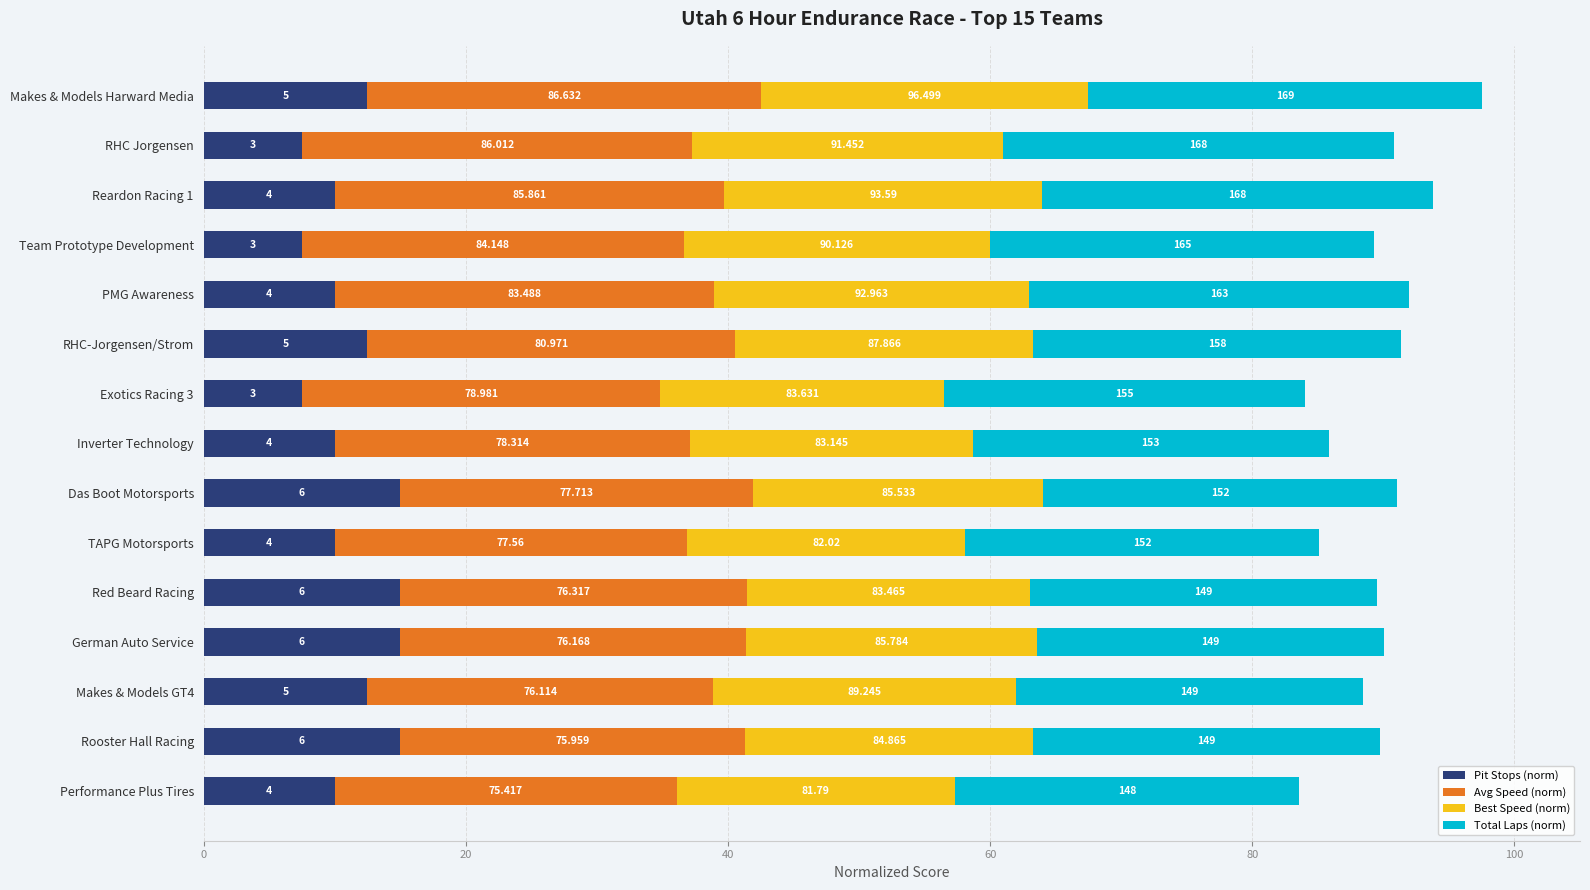

What is the value of the Best Speed (norm) bar at the 3rd from the left?

24.2